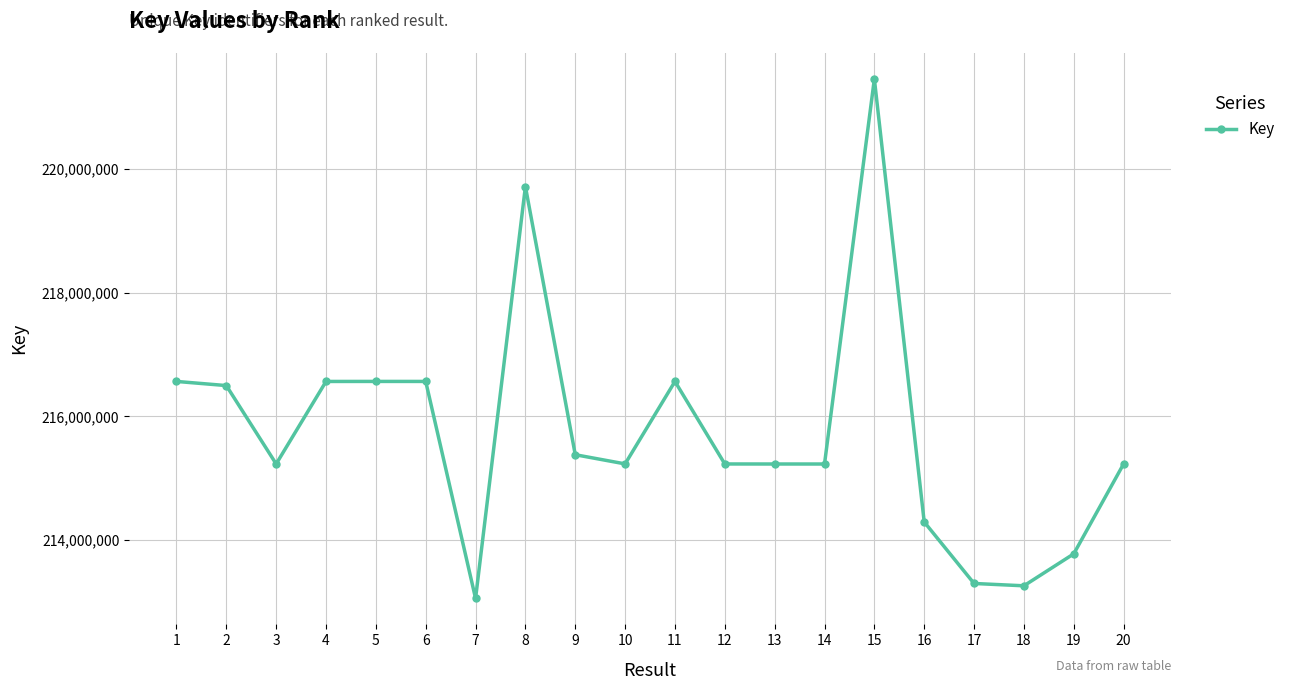

What is the sum of the values at 19 and 9?

429157075